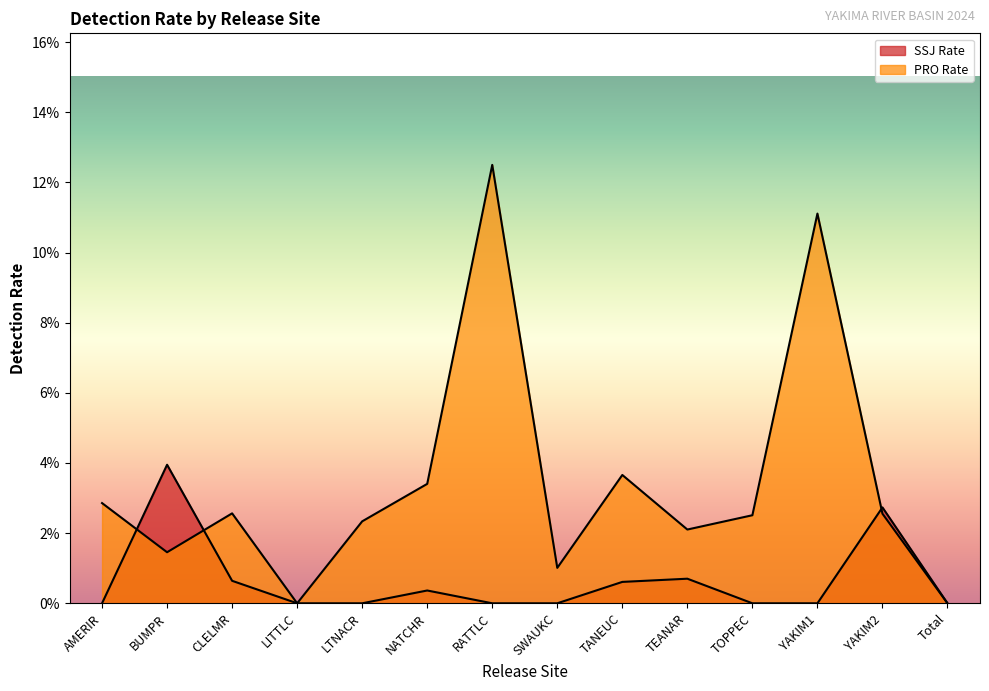

The PRO Rate series shows 0.0 at LITTLC. True or false?

True